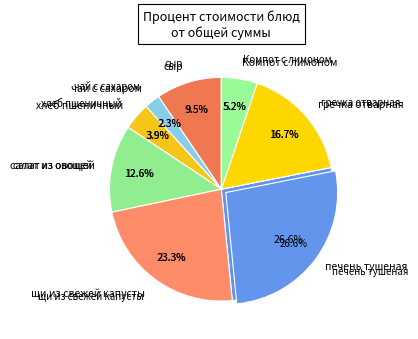

Is it true that салат из овощей is 3% of the pie?

False